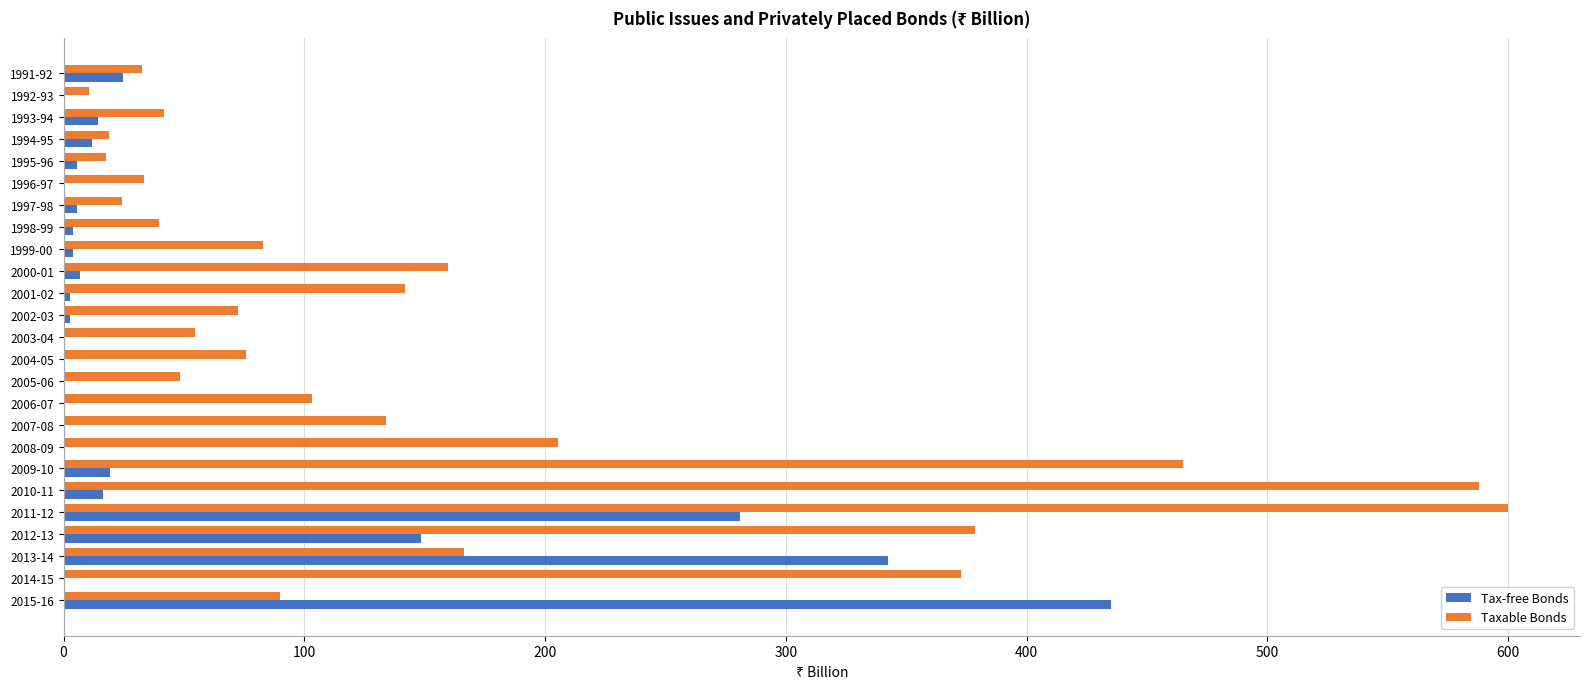

Which series changed the most between 2011-12 and 2013-14?

Taxable Bonds